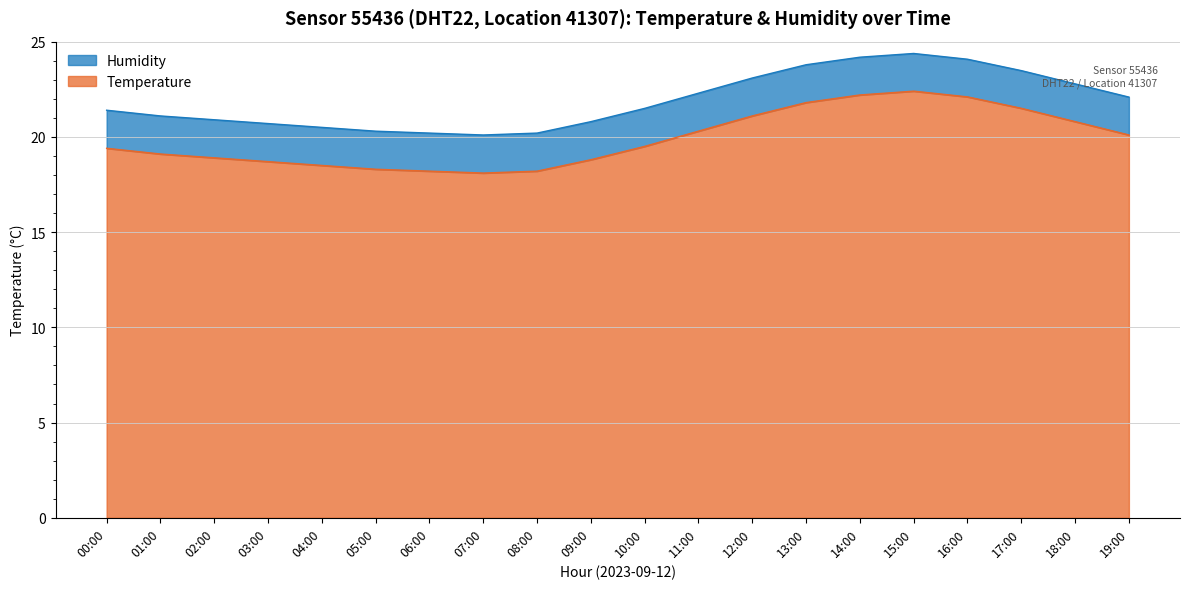

Count the number of categories in the chart.

20